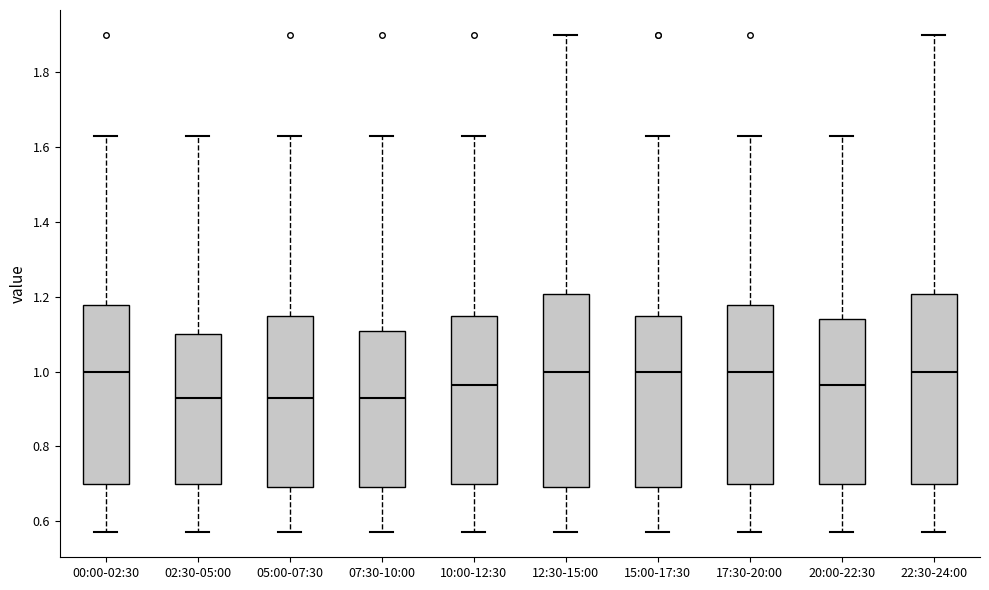

Reading left to right, transcribe this box plot: for each box, give where its median line is, the range the box spans, and where its two whiskers end, as read against the y-axis. The values are not printed on the chart, so give them approximately, as read against the axis.

00:00-02:30: median 1.00, box 0.70 to 1.18, whiskers 0.58 to 1.64
02:30-05:00: median 0.94, box 0.70 to 1.10, whiskers 0.58 to 1.64
05:00-07:30: median 0.94, box 0.70 to 1.14, whiskers 0.58 to 1.64
07:30-10:00: median 0.94, box 0.70 to 1.10, whiskers 0.58 to 1.64
10:00-12:30: median 0.96, box 0.70 to 1.14, whiskers 0.58 to 1.64
12:30-15:00: median 1.00, box 0.70 to 1.20, whiskers 0.58 to 1.90
15:00-17:30: median 1.00, box 0.70 to 1.14, whiskers 0.58 to 1.64
17:30-20:00: median 1.00, box 0.70 to 1.18, whiskers 0.58 to 1.64
20:00-22:30: median 0.96, box 0.70 to 1.14, whiskers 0.58 to 1.64
22:30-24:00: median 1.00, box 0.70 to 1.20, whiskers 0.58 to 1.90